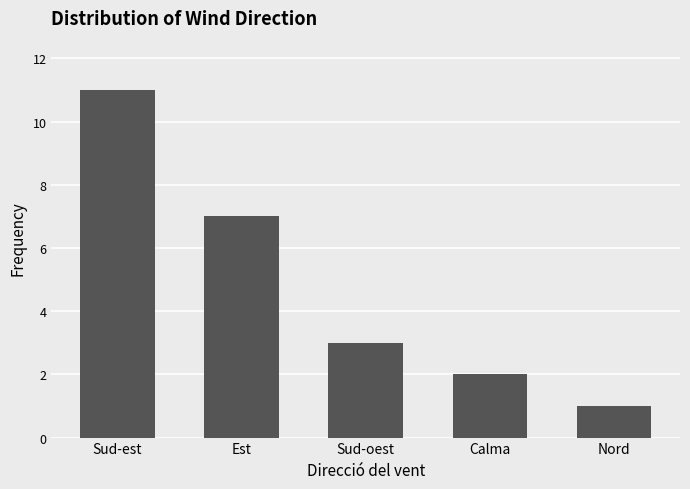

Reading left to right, what are all the values shown in this chart?

11	7	3	2	1